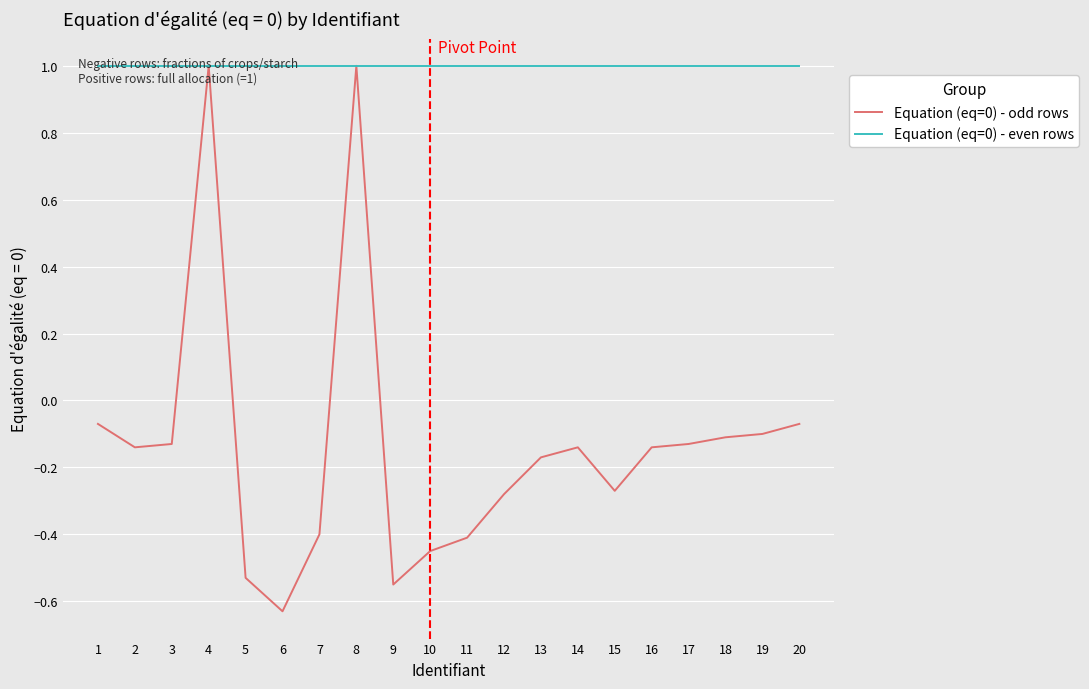

Rank the series by their average value, from highest to lowest.

Equation (eq=0) - even rows, Equation (eq=0) - odd rows